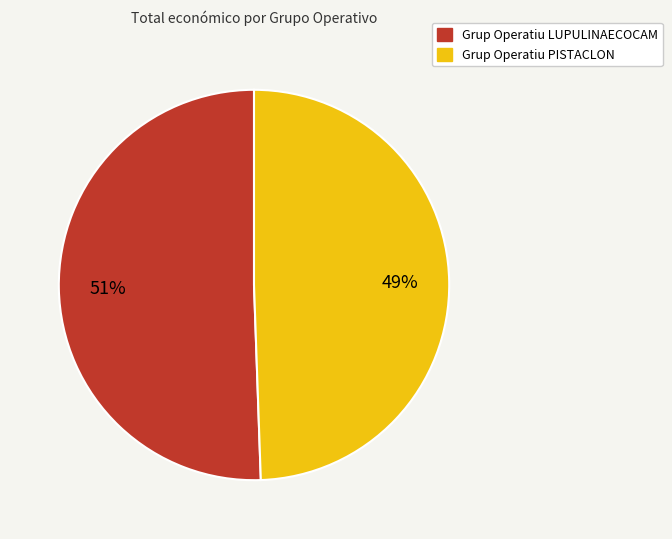

Which category has the smallest portion of the pie?

Grup Operatiu PISTACLON